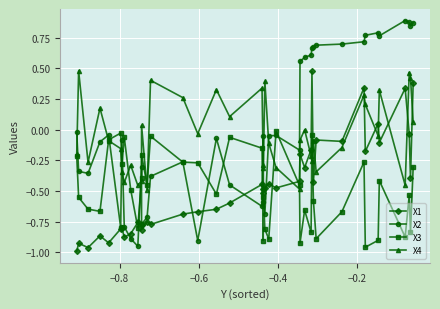

Which series ends up on top after the final intersection of X4 and X2?

X2